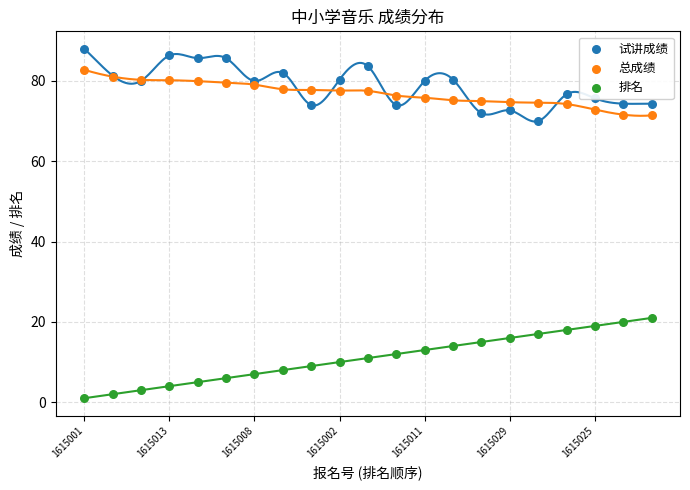

Which series reaches the maximum Y coordinate?

试讲成绩